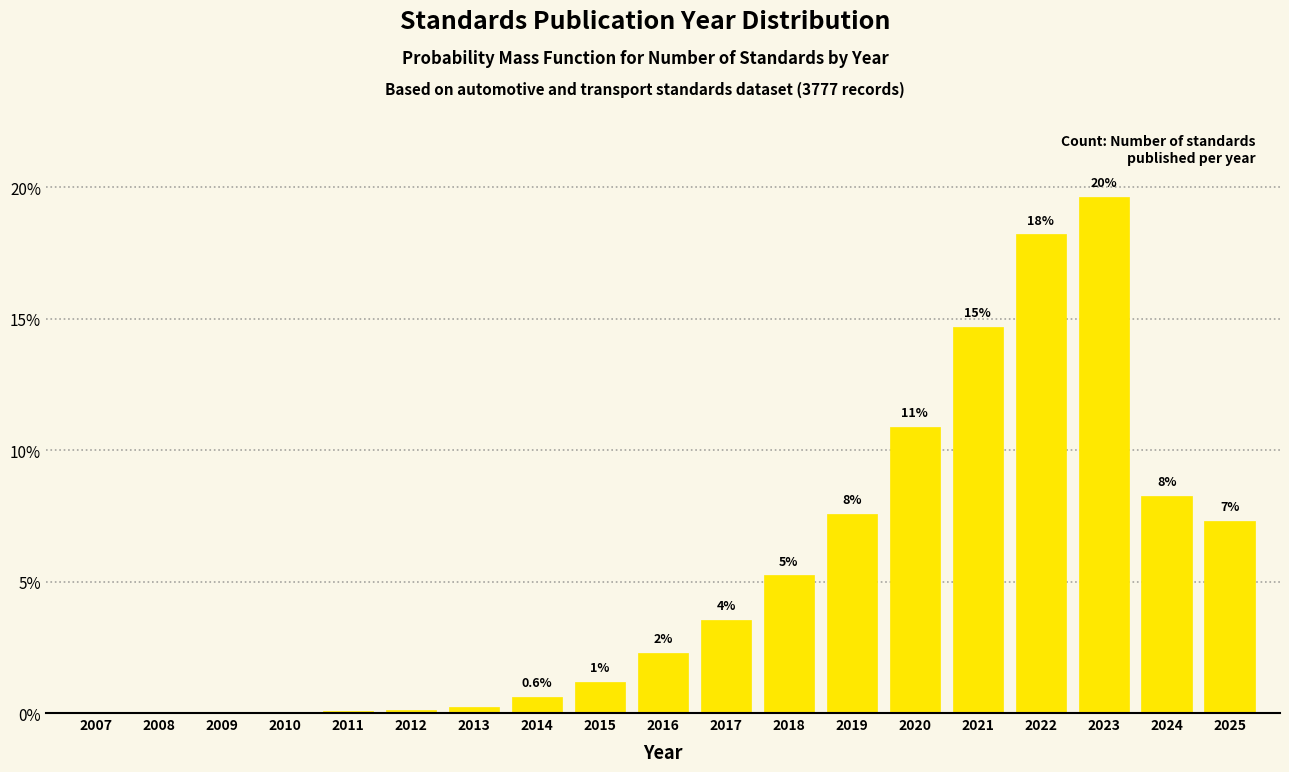

Are the bars horizontal?

No